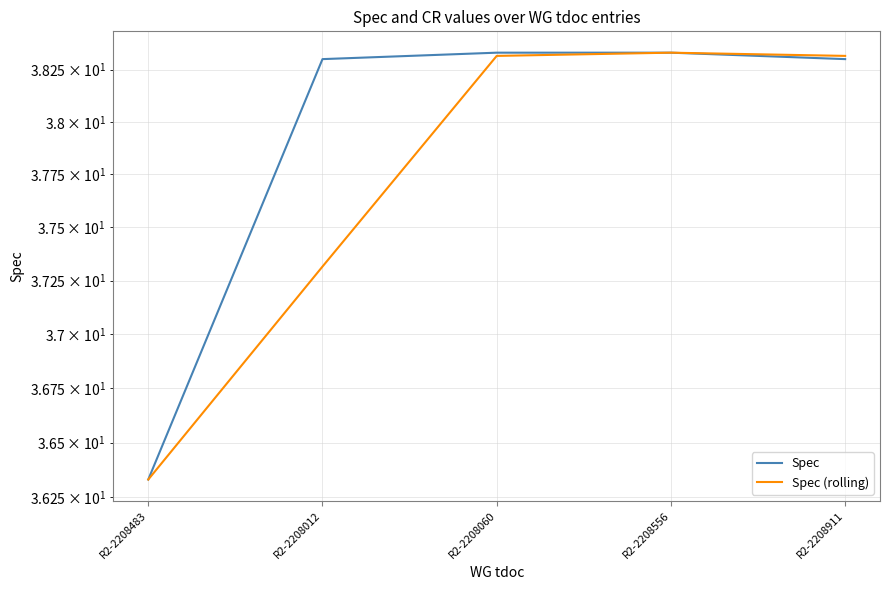

What is the minimum value for Spec (rolling)?

36.3